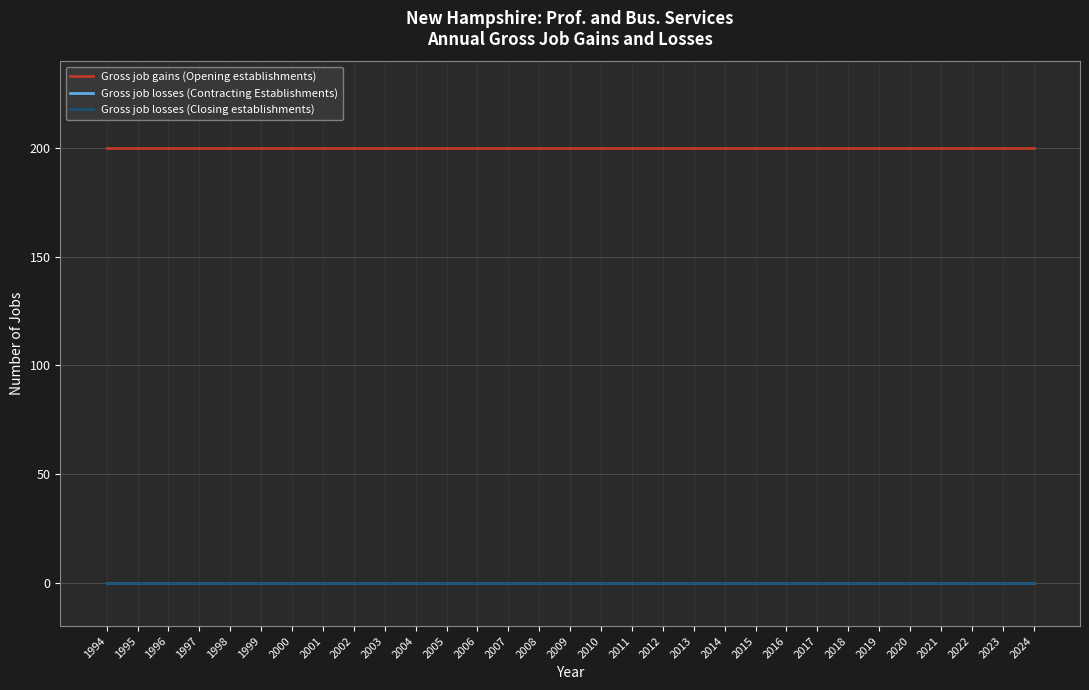

True or false: Gross job losses (Contracting Establishments) and Gross job gains (Opening establishments) cross at least once.

False